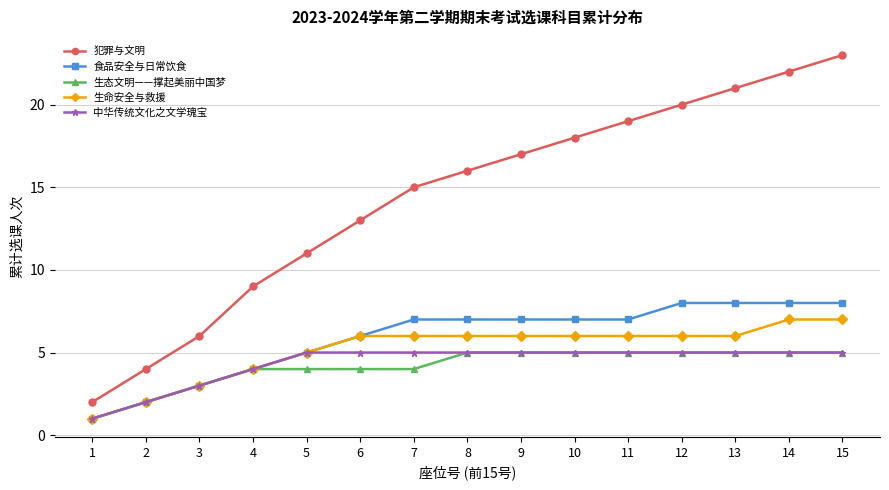

What is the minimum value for 生命安全与救援?

1